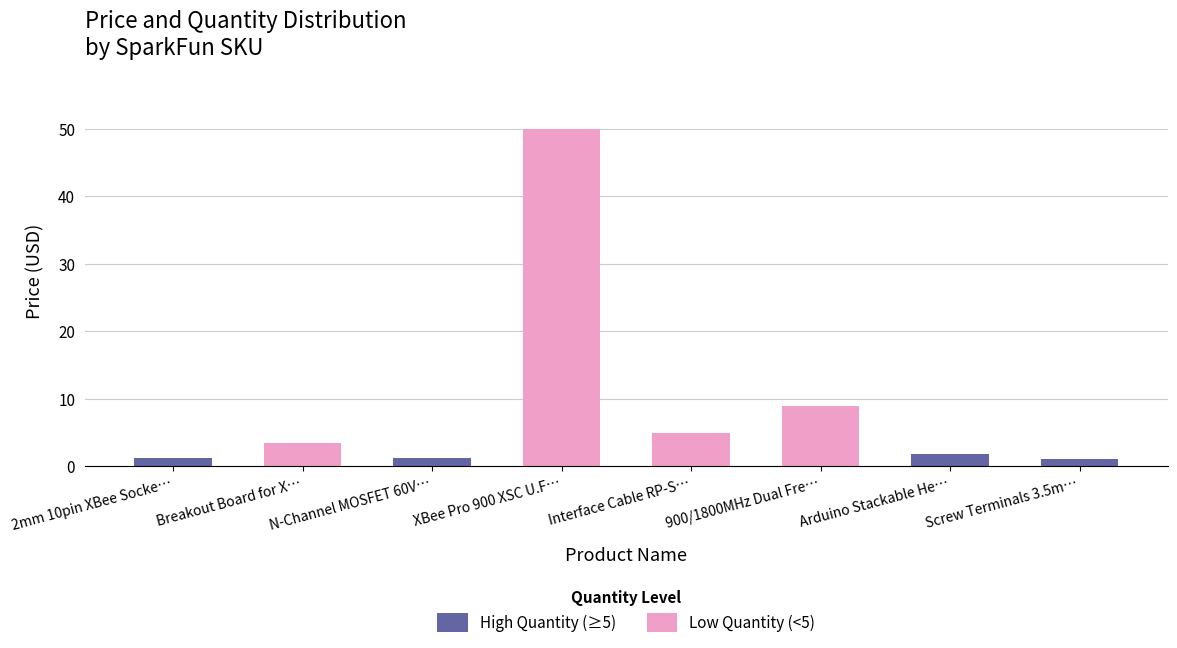

What is the ratio of the value at Interface Cable RP-S… to the value at Arduino Stackable He…?

2.8